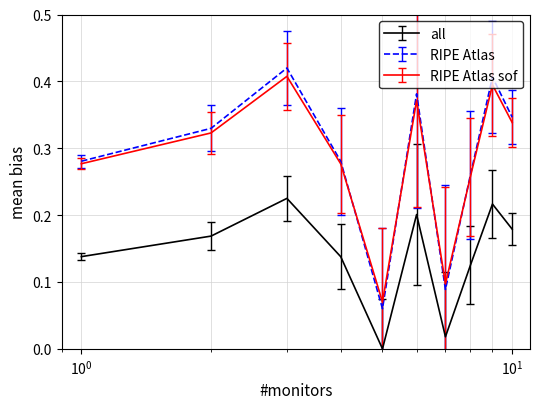

True or false: all and RIPE Atlas cross at least once.

False